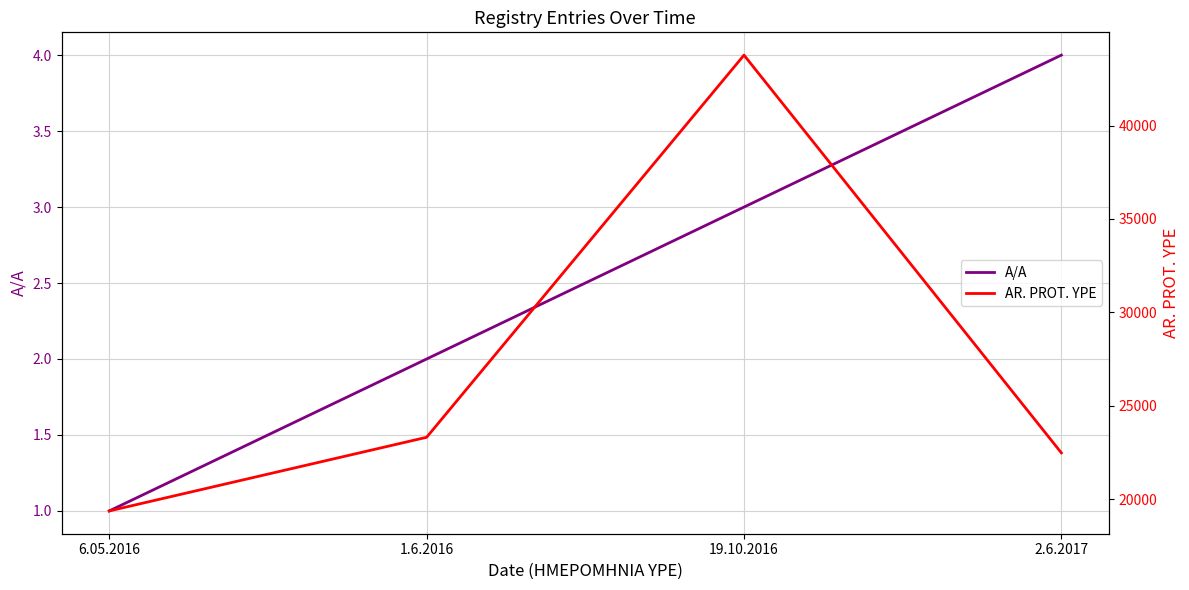

True or false: A/A and AR. PROT. YPE cross at least once.

False